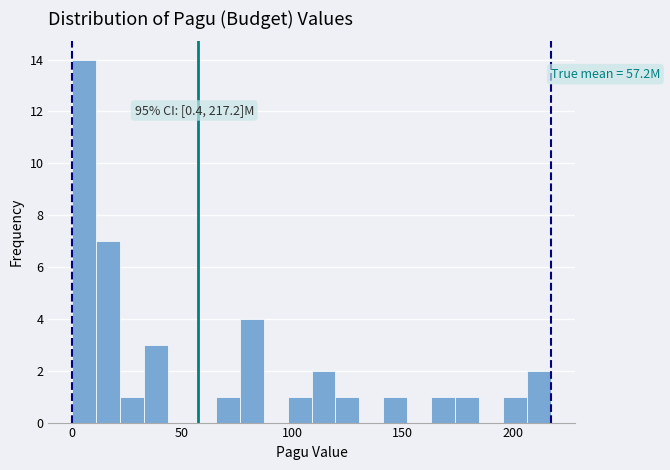

Around what value on the x-axis is the tallest bar? Give the approximate position of its centre, as read against the axis.

5